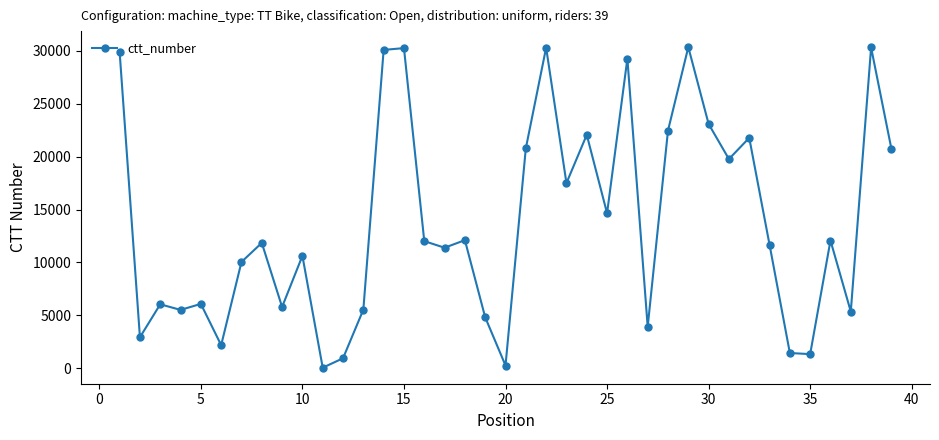

What is the difference between the second highest and minimum values?

30229